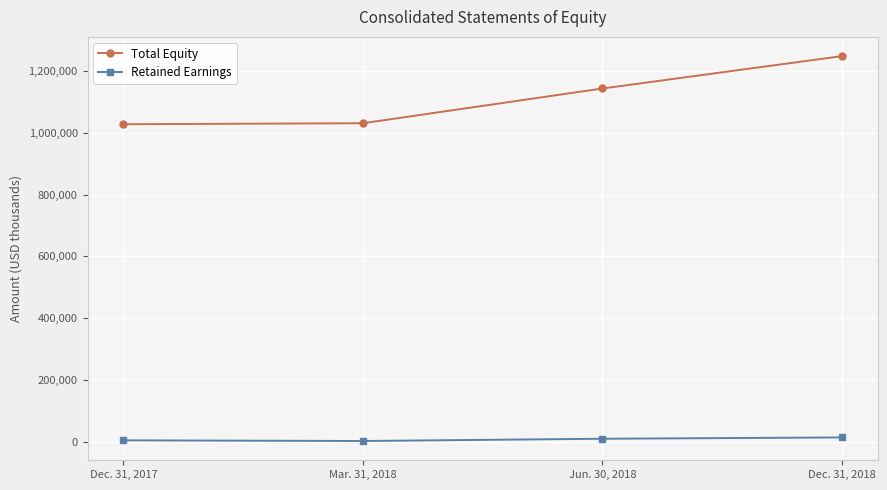

Which category has the highest value in the Total Equity series?

Dec. 31, 2018